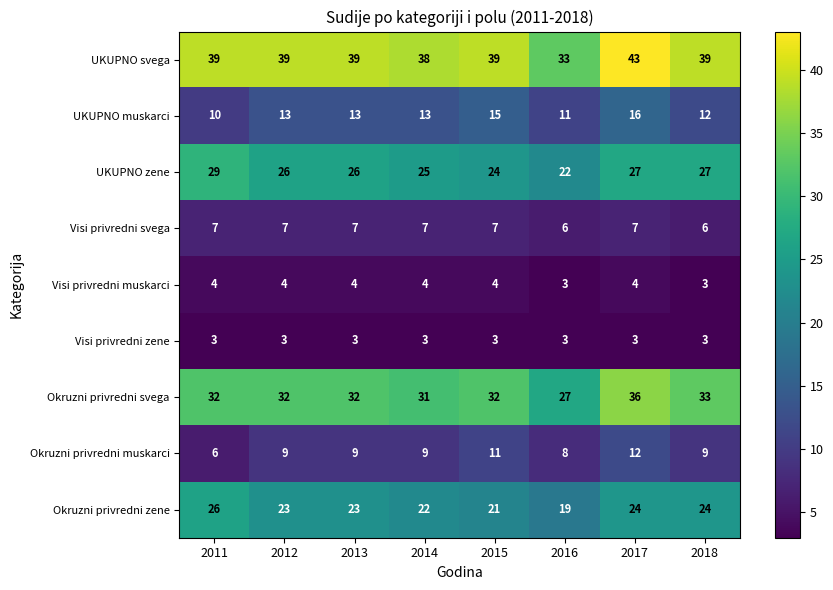

What is the difference between the maximum and second lowest values in the Okruzni privredni zene series?

5